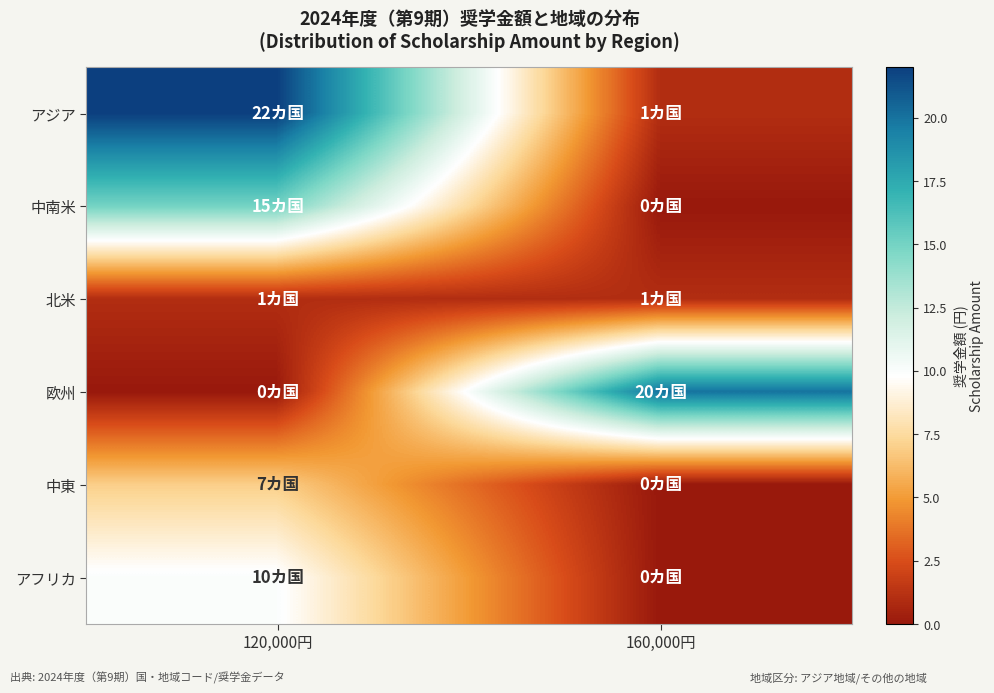

Which series has the largest total across all categories?

アジア